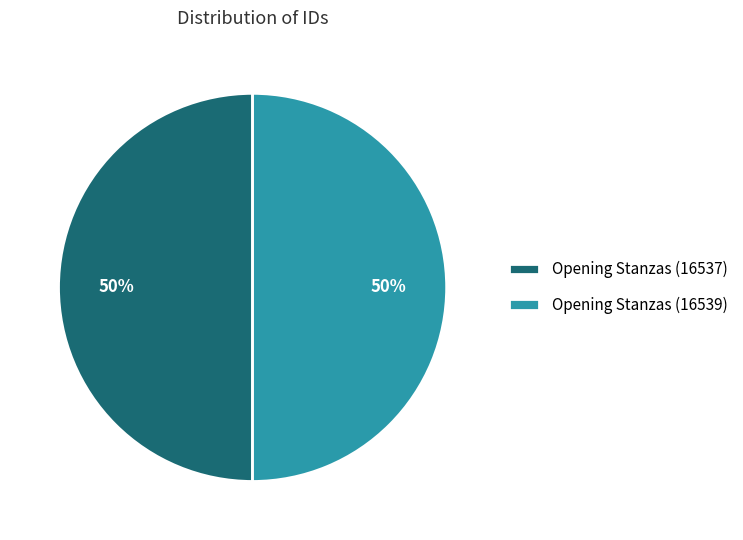

To the nearest percent, what is the average slice percentage?

50%